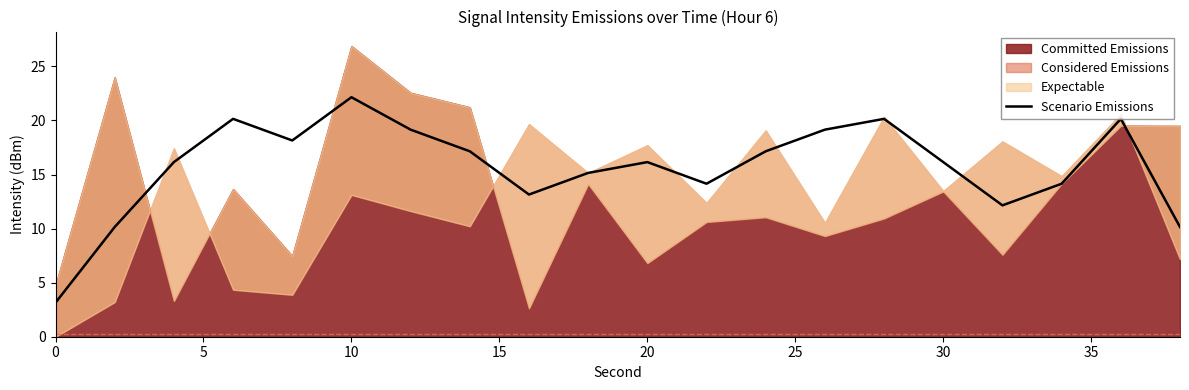

What is the highest value of the Scenario Emissions series?

22.1